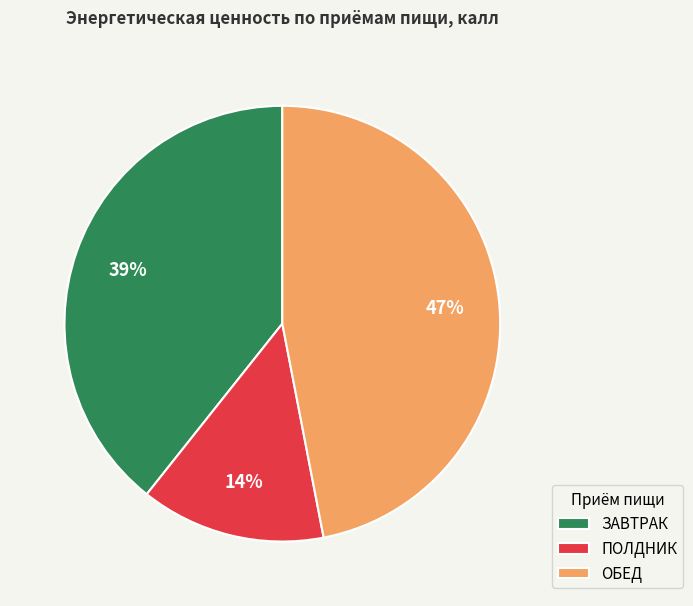

Which slice is the largest?

ОБЕД